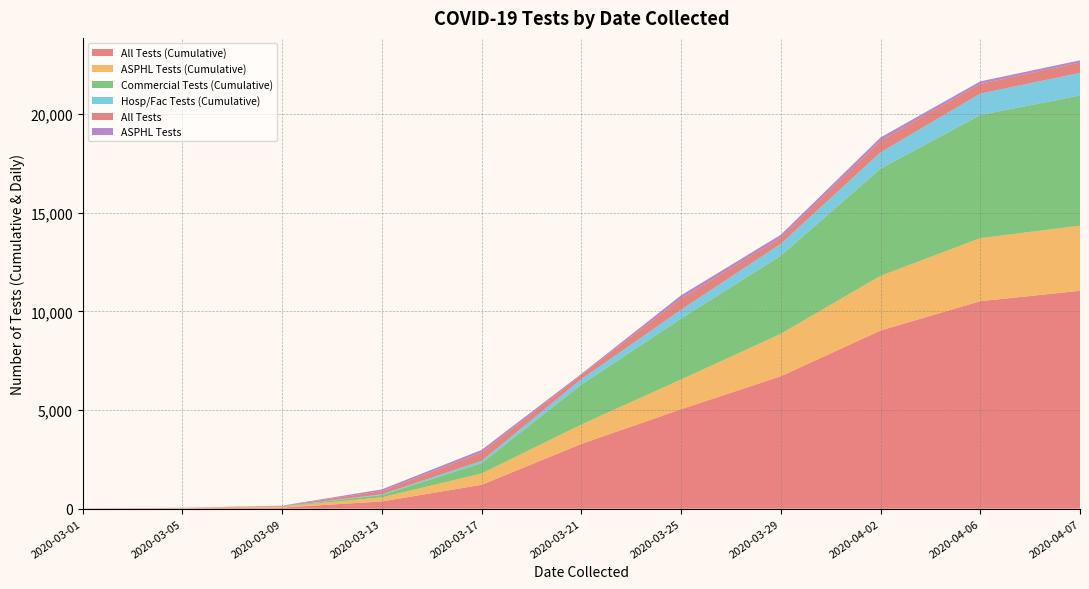

Does the chart have visible grid lines?

Yes